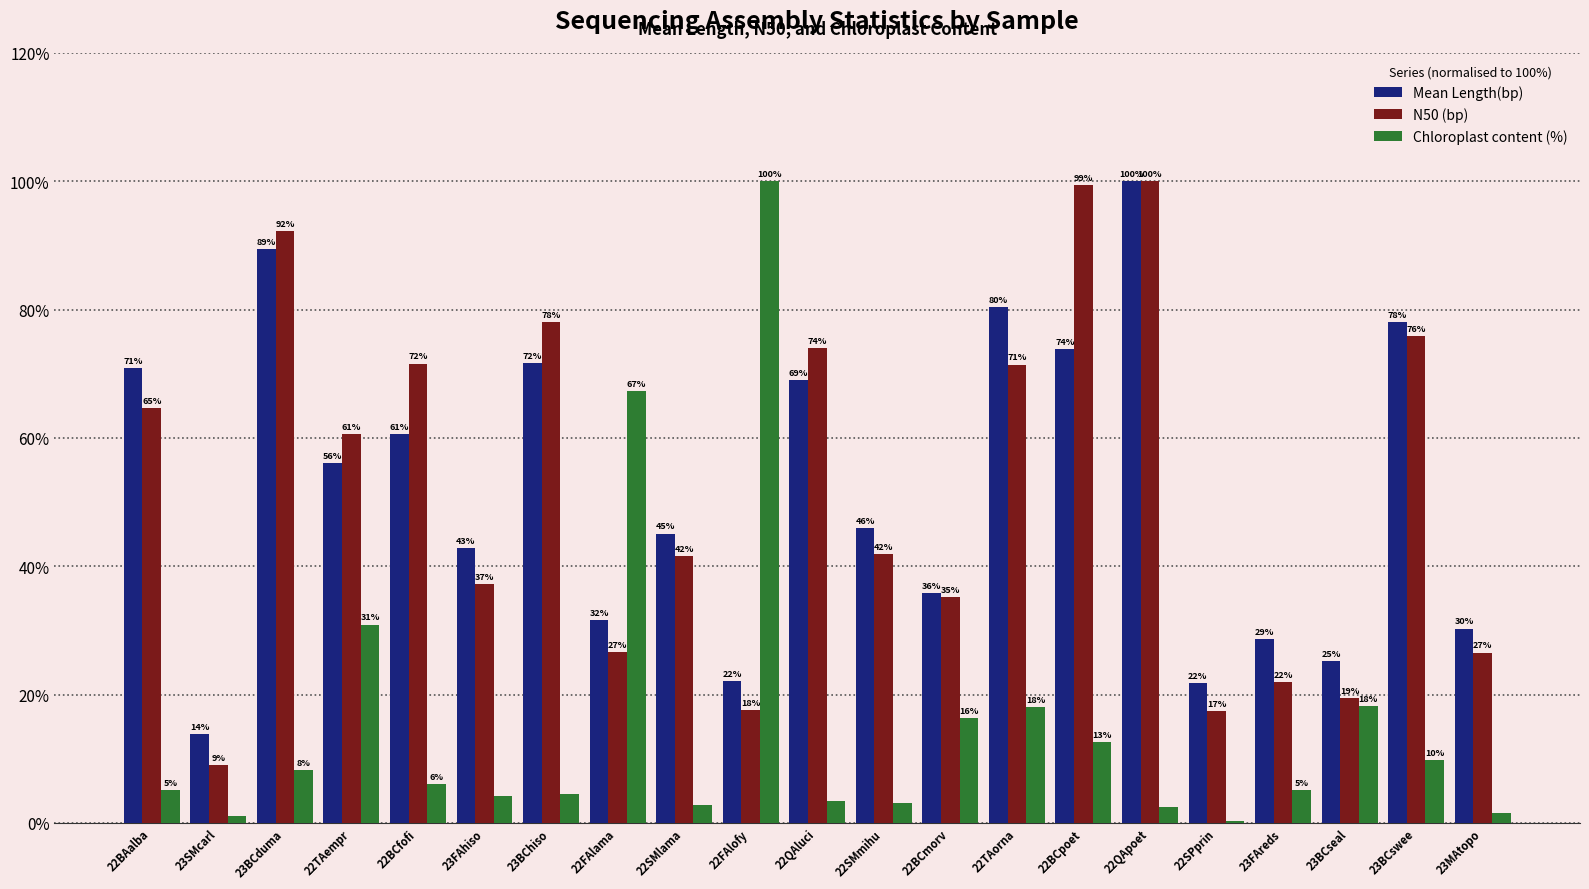

What are all the series names shown in the legend?

Mean Length(bp), N50 (bp), Chloroplast content (%)